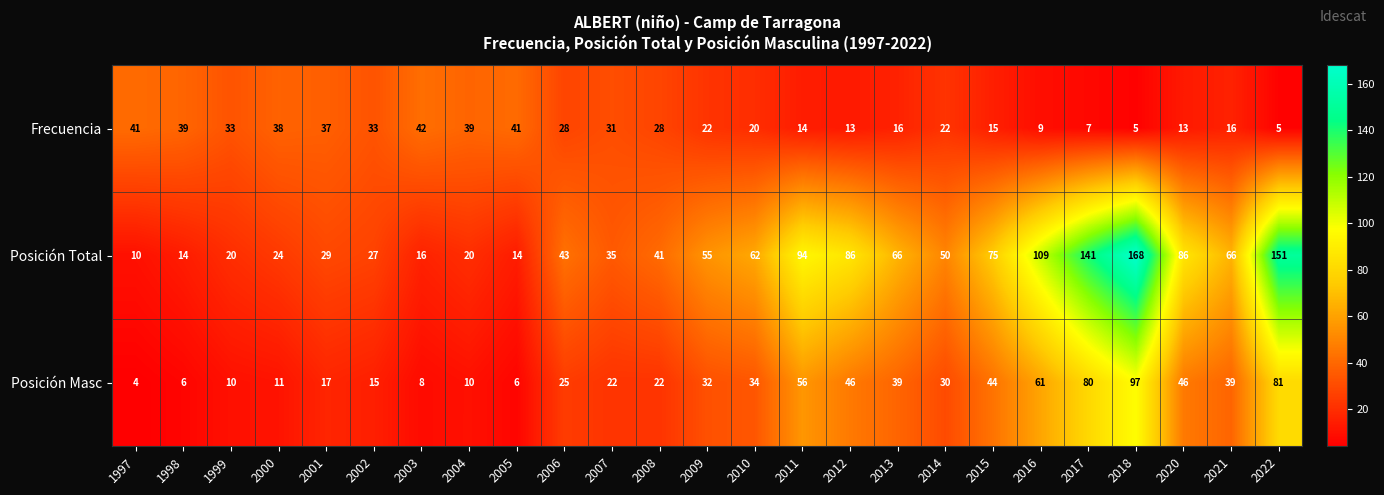

At which category is the sum across all series the highest?

2018